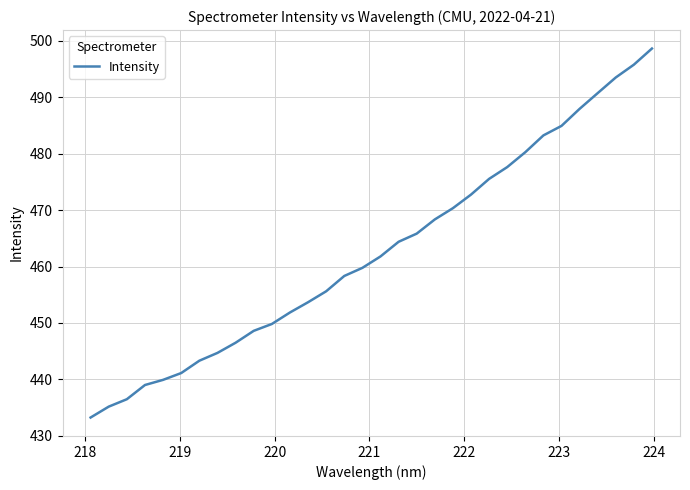

What is the smallest value displayed?

433.2